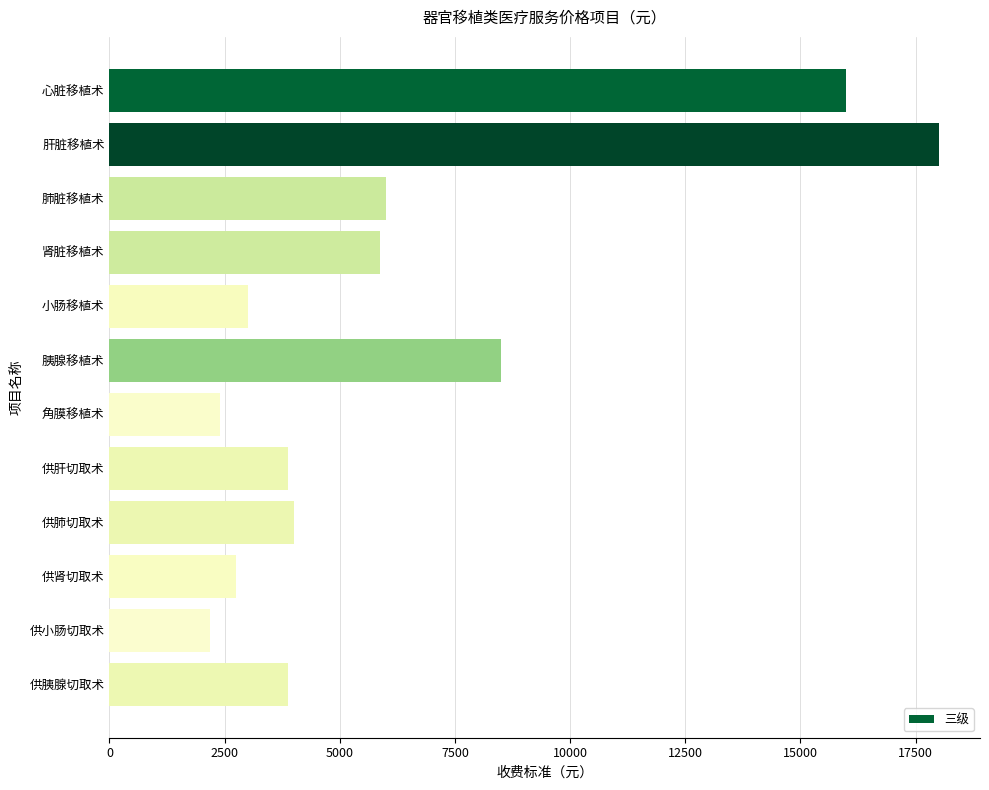

Reading top to bottom, what are all the values shown in this chart?

心脏移植术=16000	肝脏移植术=18000	肺脏移植术=6000	肾脏移植术=5870	小肠移植术=3000	胰腺移植术=8500	角膜移植术=2400	供肝切取术=3870	供肺切取术=4000	供肾切取术=2750	供小肠切取术=2174	供胰腺切取术=3870